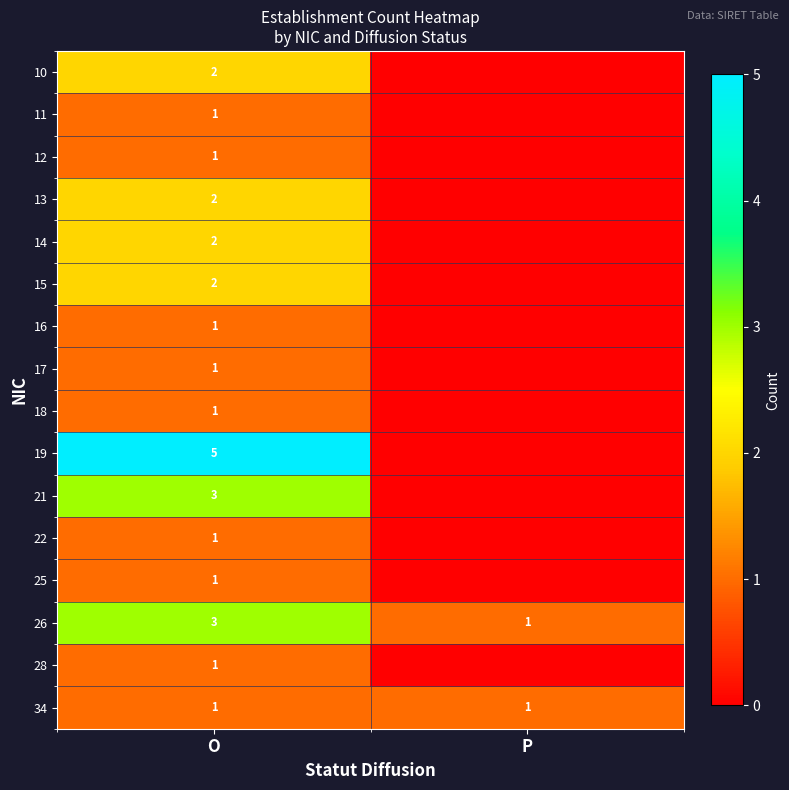

Is it true that 25 equals 0 at O?

False